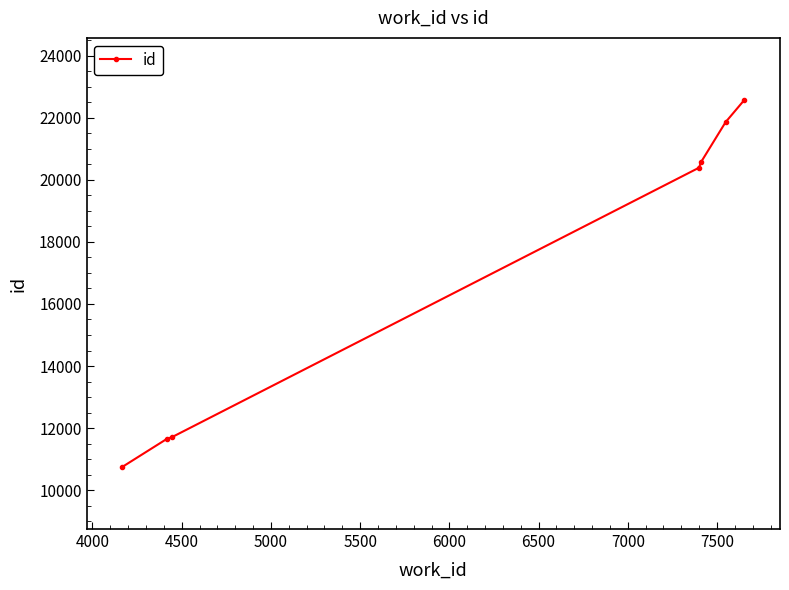

What is the maximum value shown in the chart?

22568